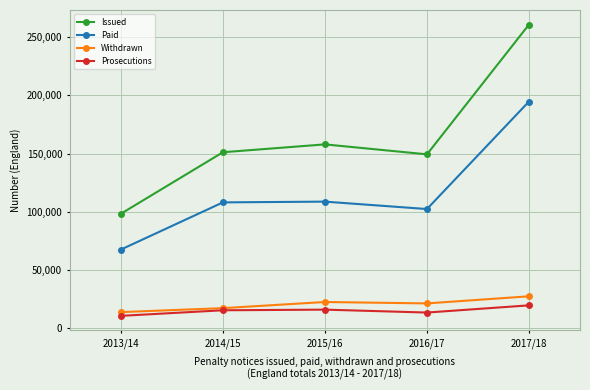

What is the sum of the Withdrawn values at 2017/18 and 2013/14?

41004